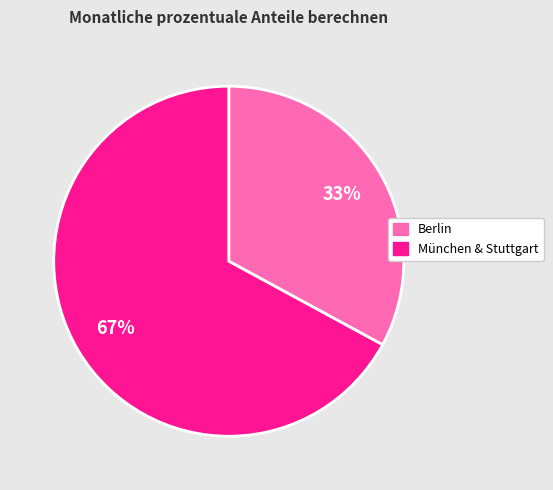

Is there a majority slice in this chart?

Yes